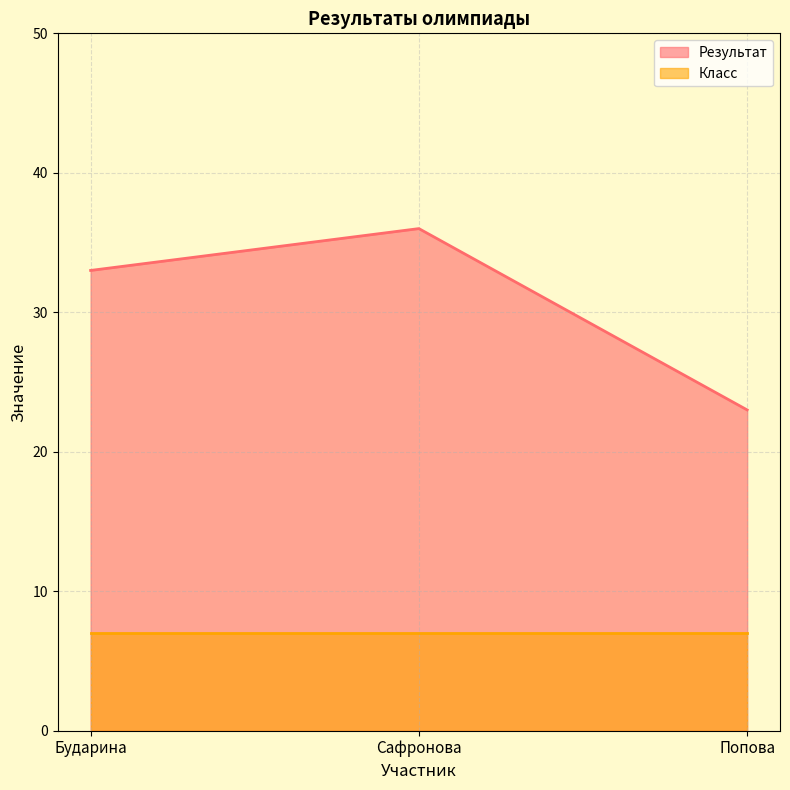

Rank the categories by value from highest to lowest.

Сафронова, Бударина, Попова